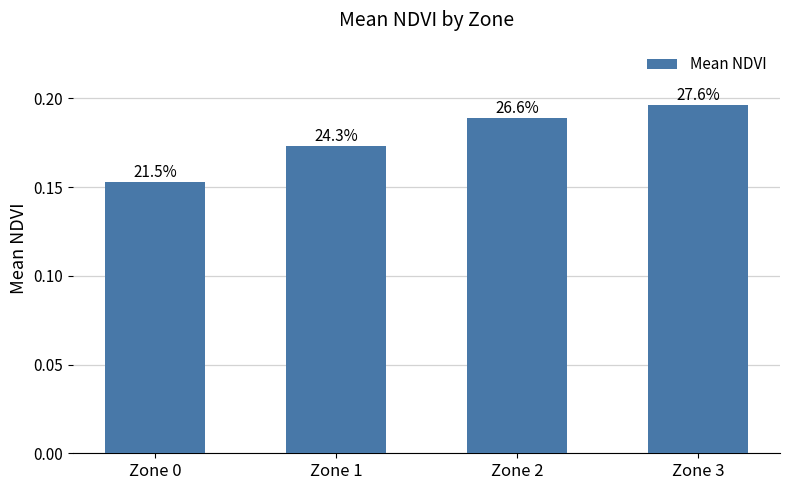

Which has a higher value, Zone 1 or Zone 0?

Zone 1